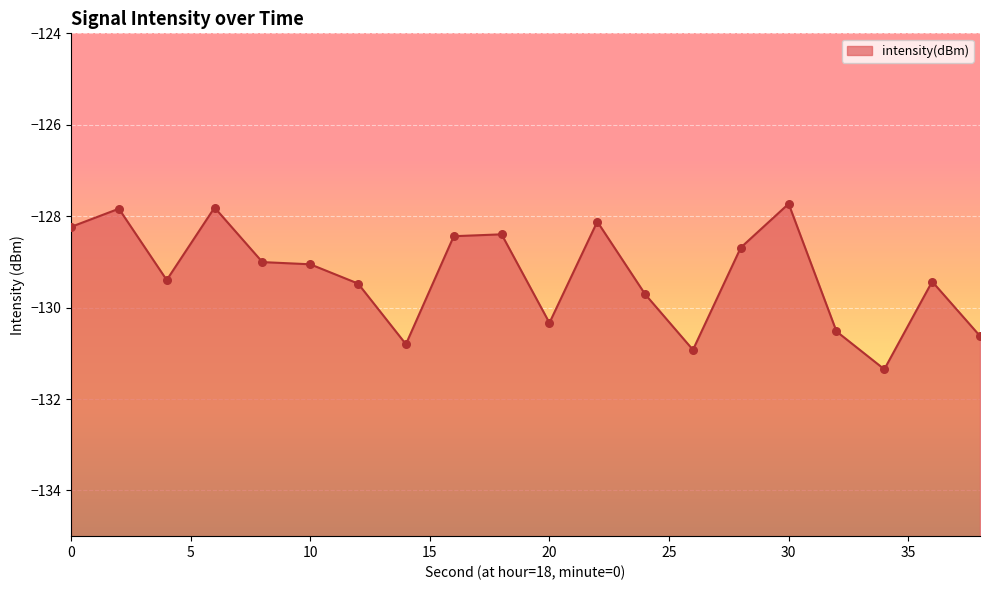

Between 32 and 26, which is larger?

32